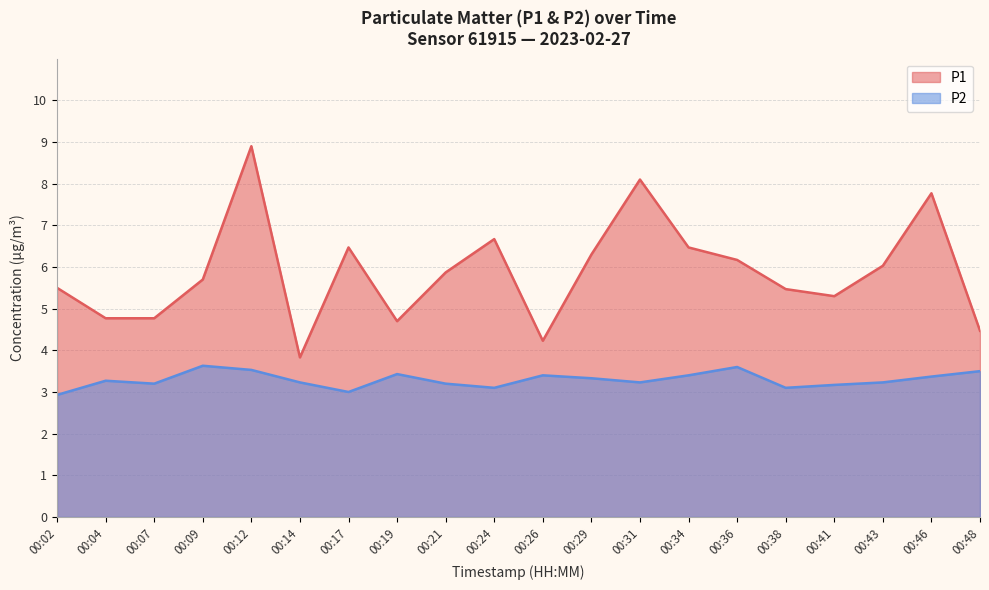

Does the chart display data point markers on the line(s)?

No